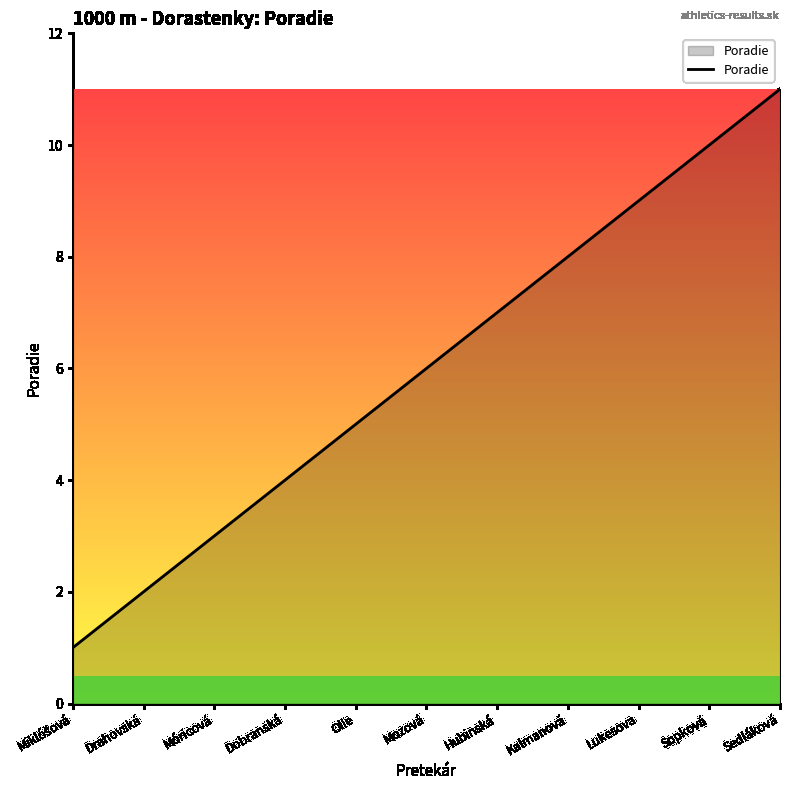

Reading left to right, transcribe all the data shown in this chart.

1	2	3	4	5	6	7	8	9	10	11